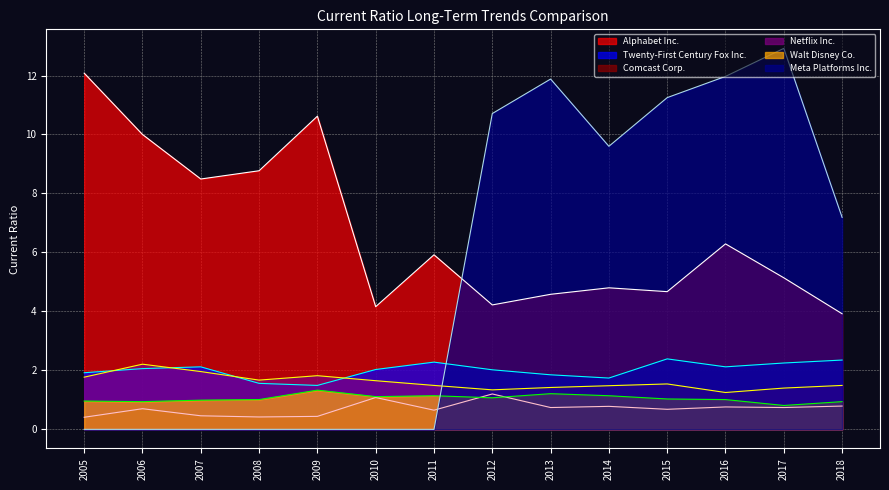

Rank the series by their maximum value, from highest to lowest.

Meta Platforms Inc., Alphabet Inc., Twenty-First Century Fox Inc., Netflix Inc., Walt Disney Co., Comcast Corp.